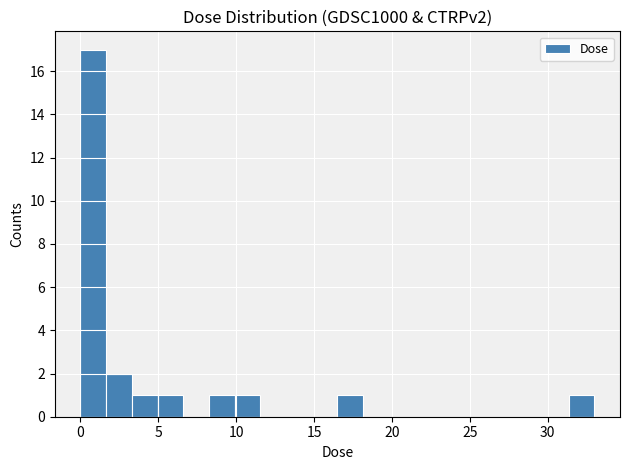

Around what value on the x-axis is the tallest bar? Give the approximate position of its centre, as read against the axis.

1.0